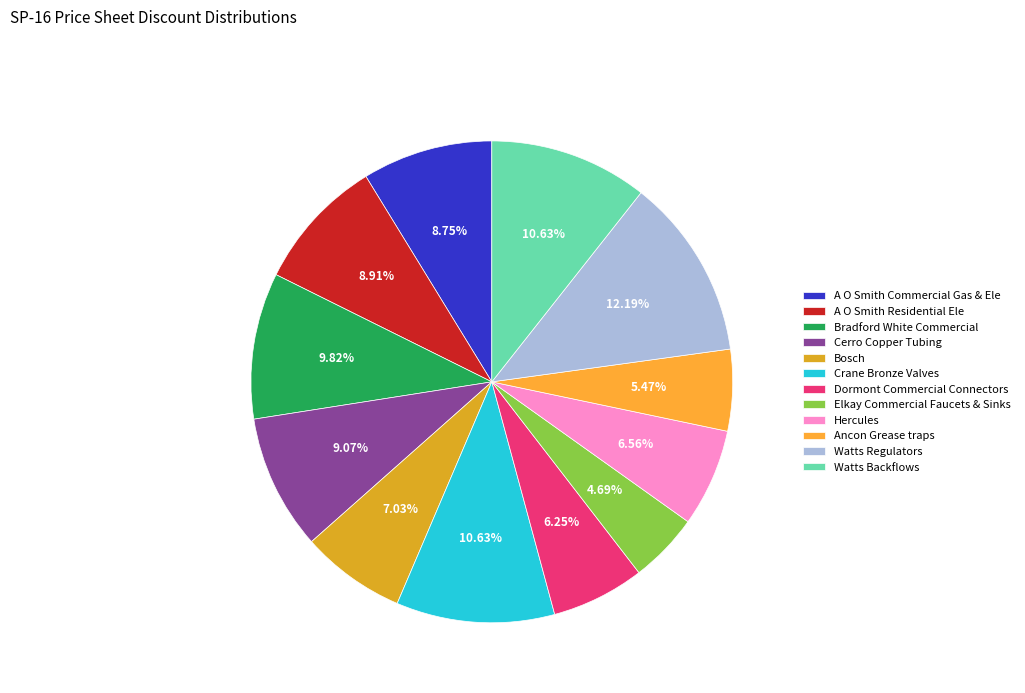

Count the number of slices in the pie.

12